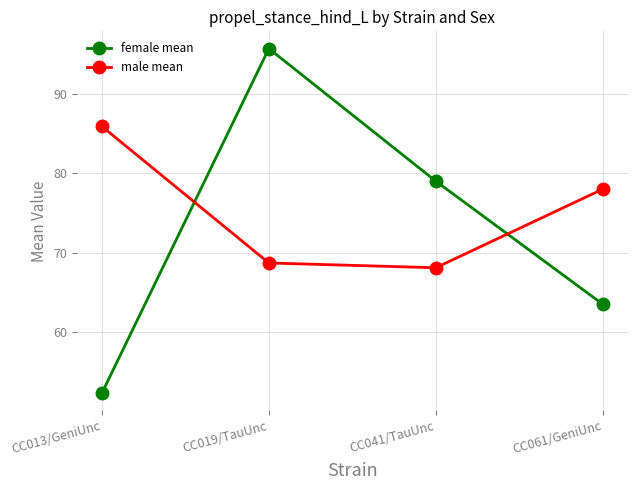

True or false: female mean and male mean intersect in this chart.

True